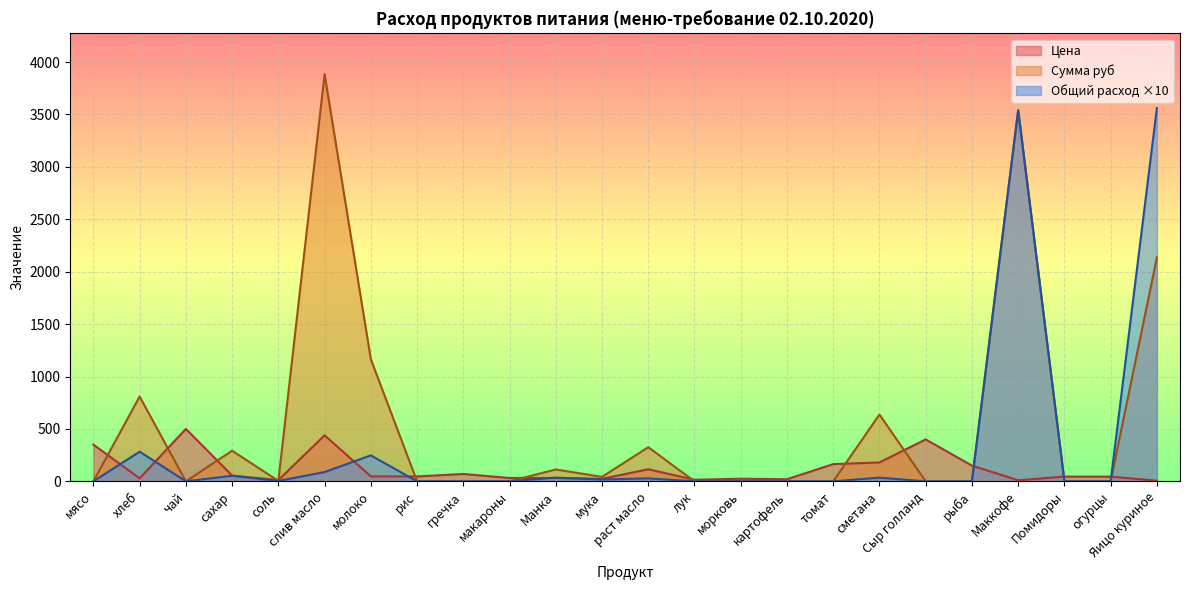

How many interior local valleys does the Цена series have?

6